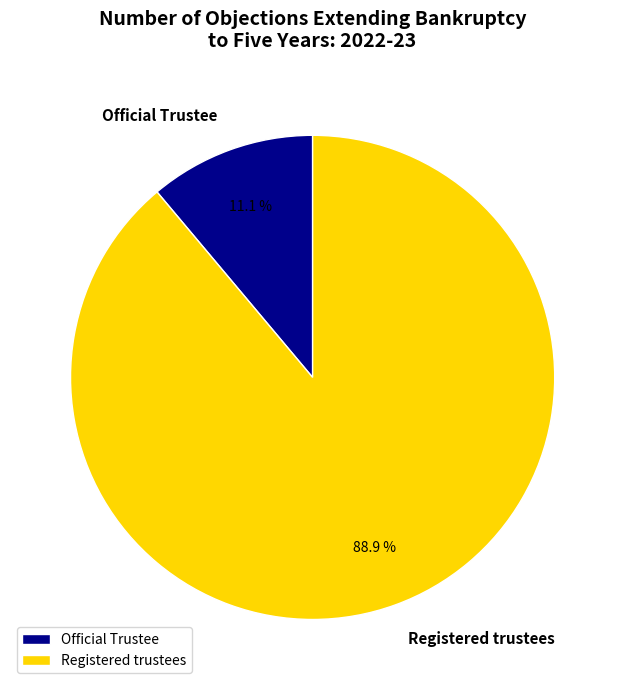

Is the sum of Registered trustees and Official Trustee greater than half?

Yes